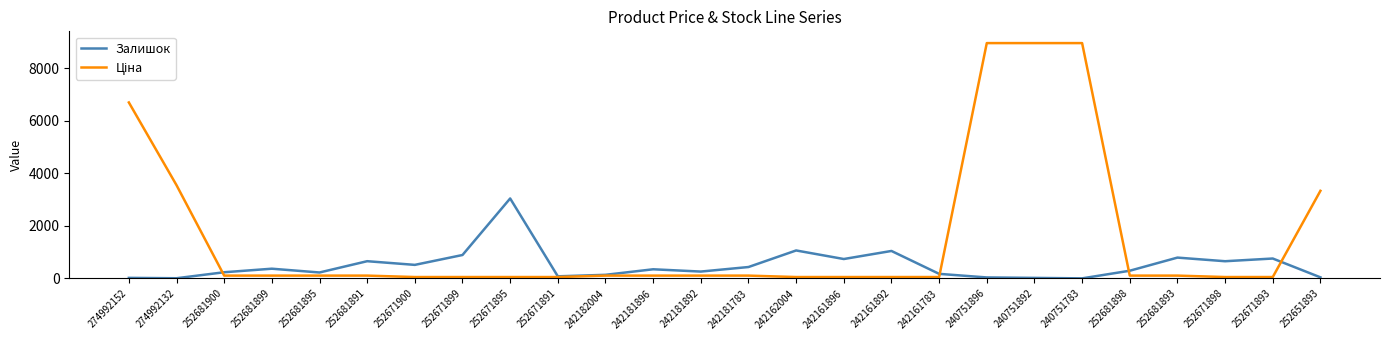

Which category has the highest value in the Залишок series?

252671895